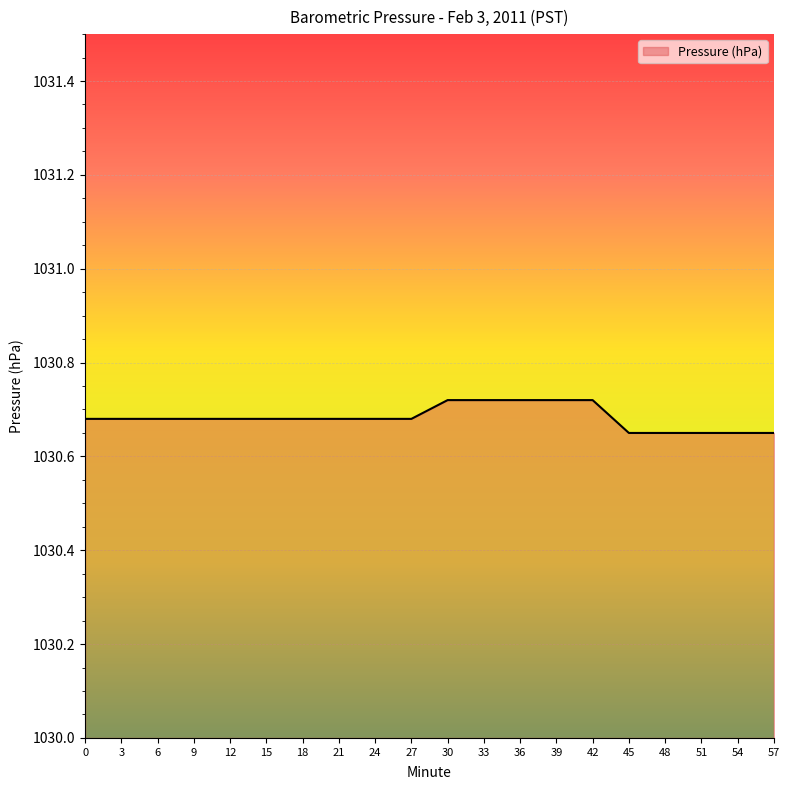

What is the difference between the maximum and minimum values?

0.1